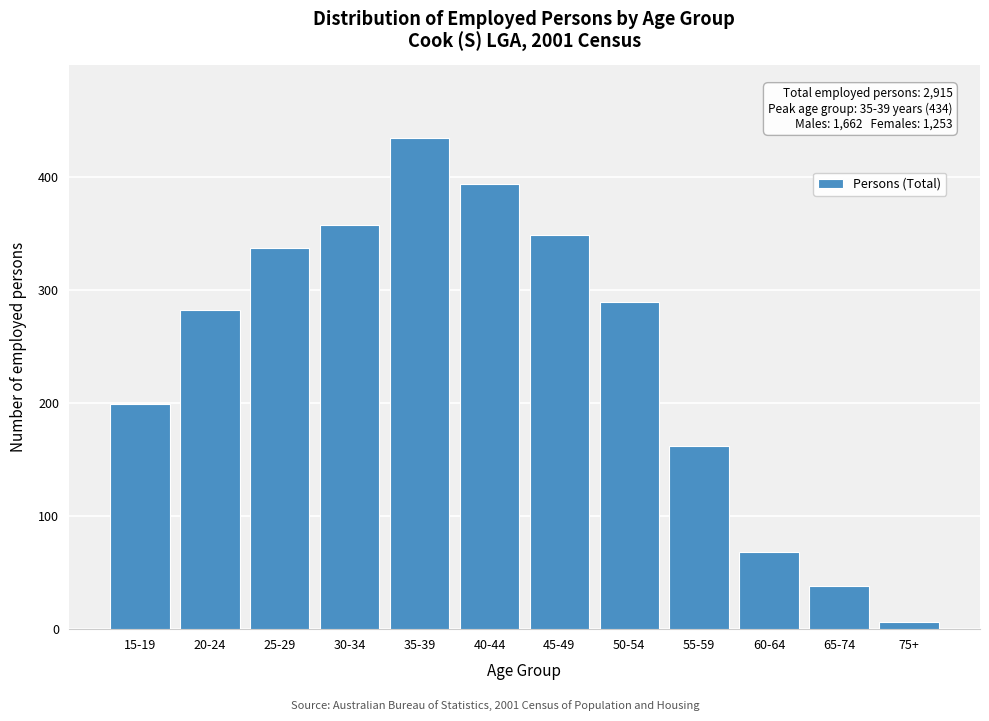

Reading left to right, extract all data points from this chart.

199	282	337	357	434	394	349	289	162	68	38	6